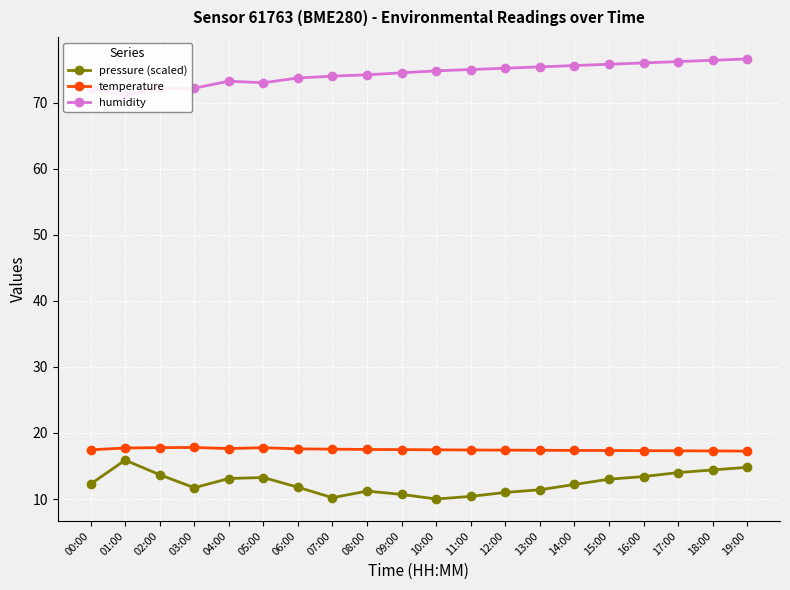

What position from the right is 17:00?

3